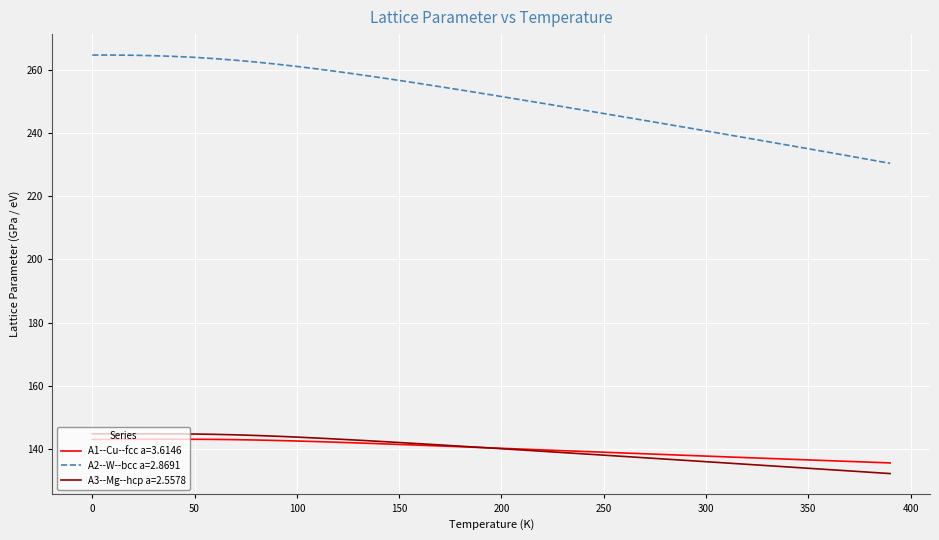

What is the highest value of the A2--W--bcc a=2.8691 series?

264.7